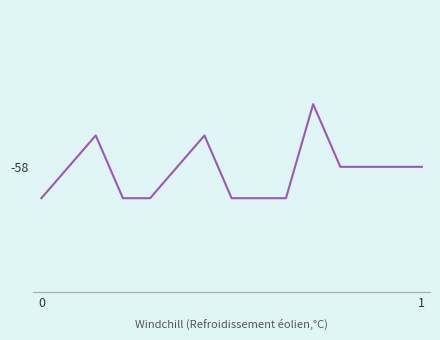

Reading left to right, extract all data points from this chart.

-59	-58	-57	-59	-59	-58	-57	-59	-59	-59	-56	-58	-58	-58	-58